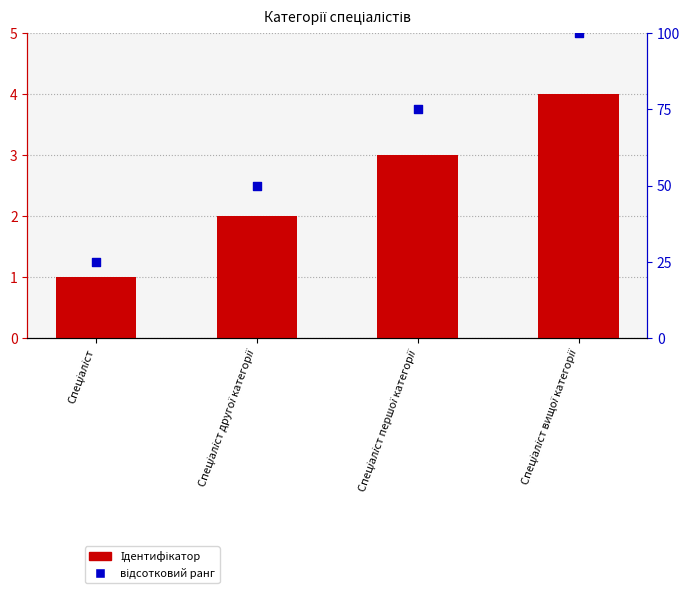

What are all the series names shown in the legend?

Ідентифікатор, відсотковий ранг